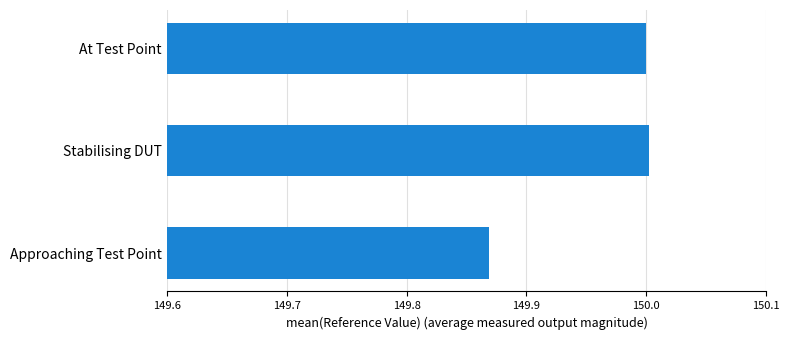

At which category does the chart reach its minimum across all series?

Approaching Test Point